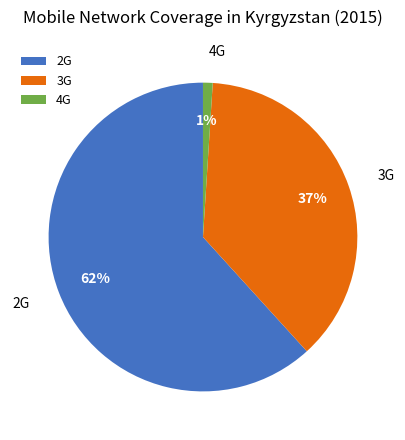

True or false: 4G accounts for 1% of the total.

True